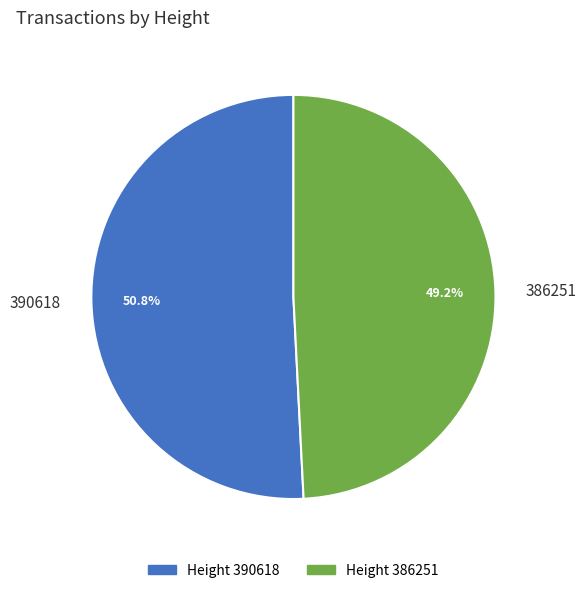

True or false: 386251 accounts for 49% of the total.

True